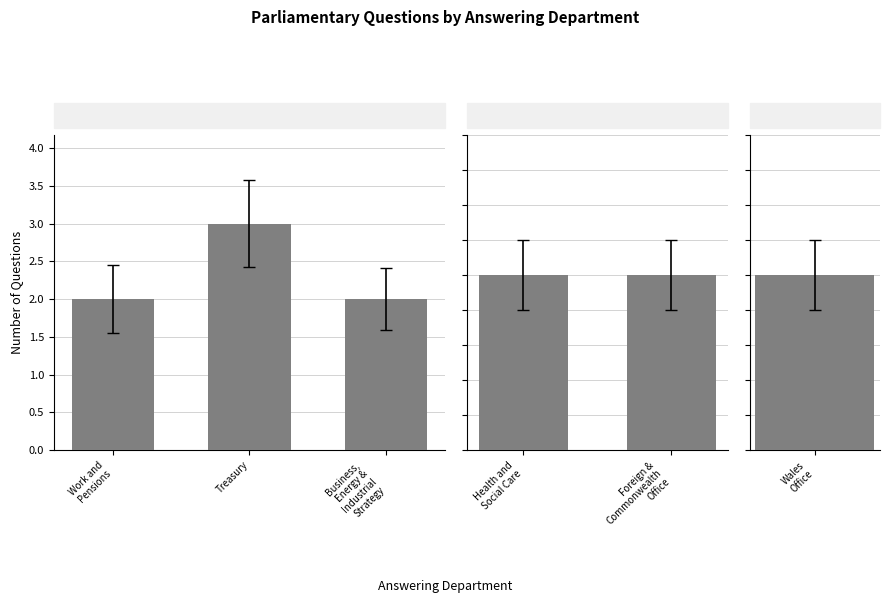

The chart shows a value of 2 at Business, Energy and Industrial Strategy. True or false?

False